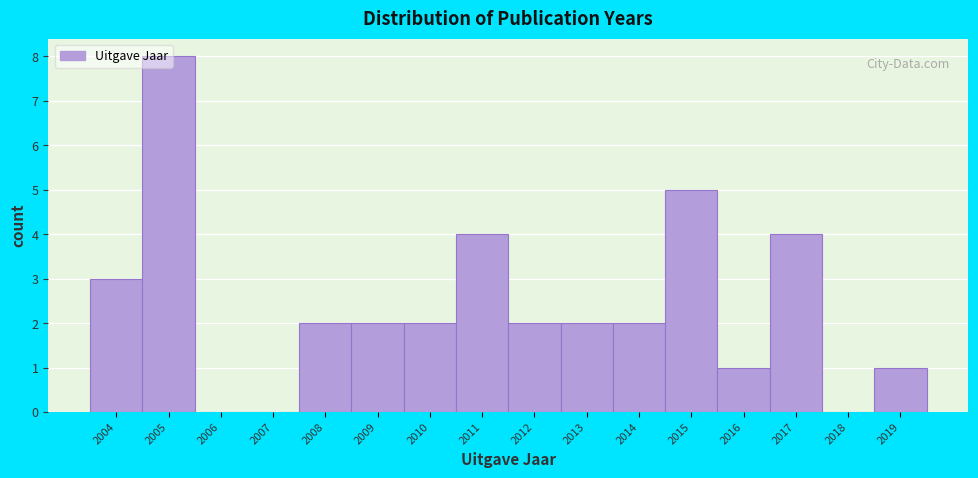

Reading left to right, transcribe this chart: for each bar, give the range it covers on the x-axis and its height. The values are not printed on the chart, so give them approximately, as read against the axis.

2003.5 to 2004.5: 3
2004.5 to 2005.5: 8
2005.5 to 2006.5: 0
2006.5 to 2007.5: 0
2007.5 to 2008.5: 2
2008.5 to 2009.5: 2
2009.5 to 2010.5: 2
2010.5 to 2011.5: 4
2011.5 to 2012.5: 2
2012.5 to 2013.5: 2
2013.5 to 2014.5: 2
2014.5 to 2015.5: 5
2015.5 to 2016.5: 1
2016.5 to 2017.5: 4
2017.5 to 2018.5: 0
2018.5 to 2019.5: 1